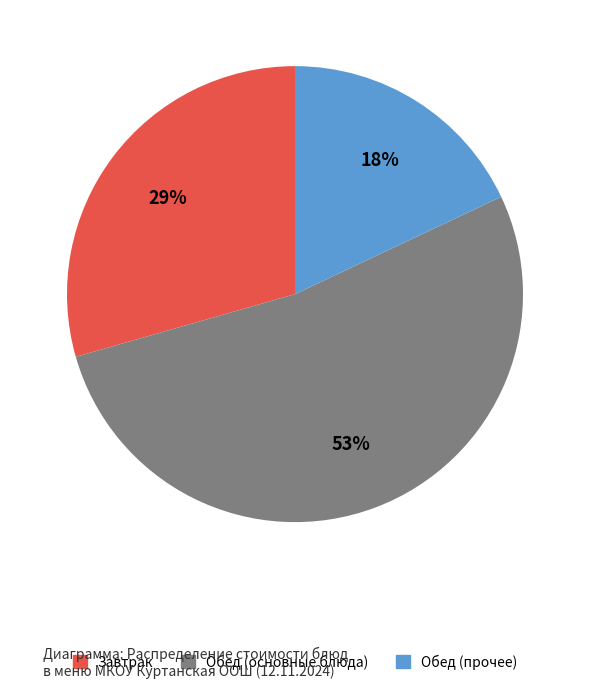

Does any single category account for the majority?

Yes